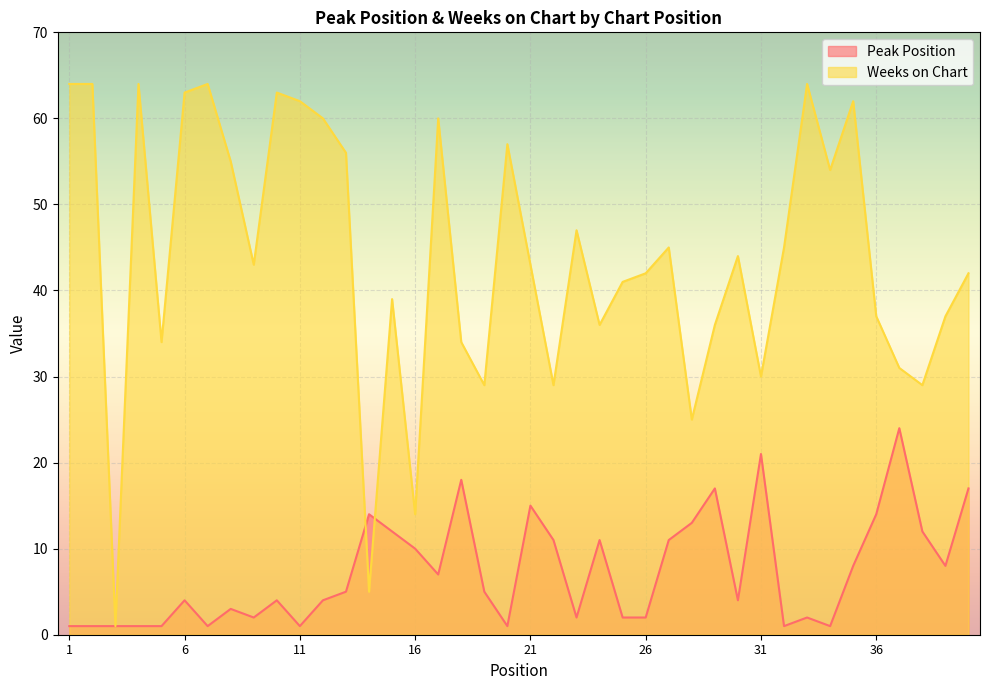

Where do Weeks on Chart and Peak Position first cross each other?

13 and 14